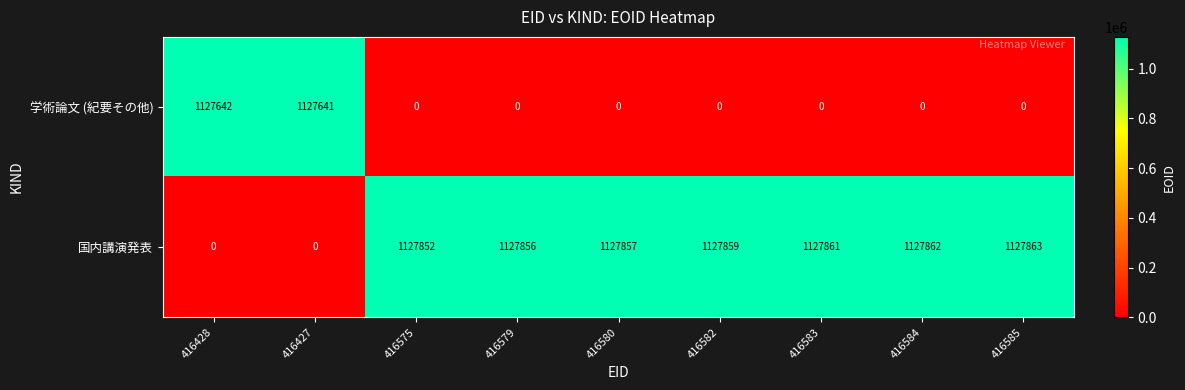

At which category is the sum across all series the highest?

416585